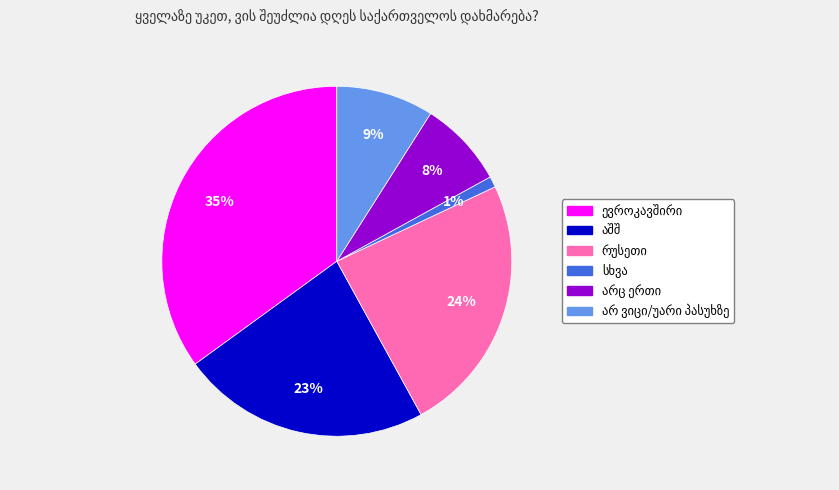

To the nearest percent, what is the difference between the largest and smallest slice percentages?

34%